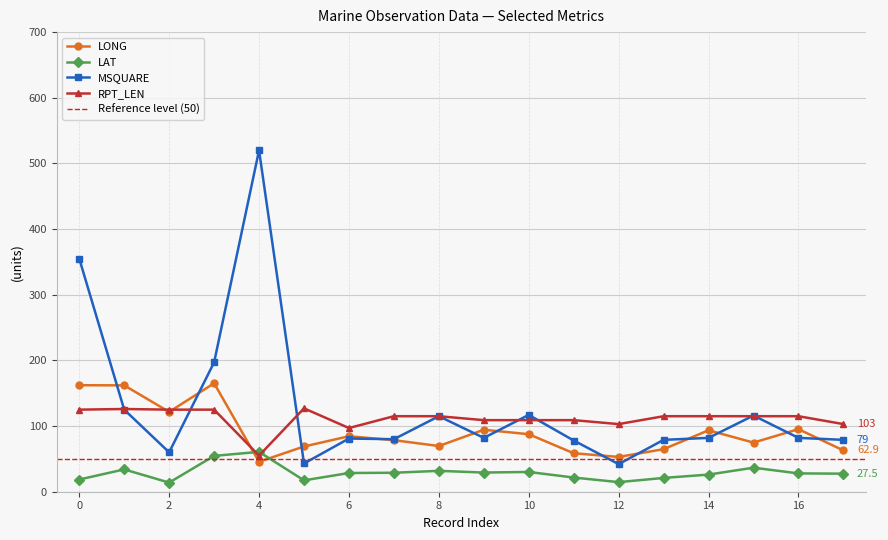

Which series has the widest spread of values?

MSQUARE